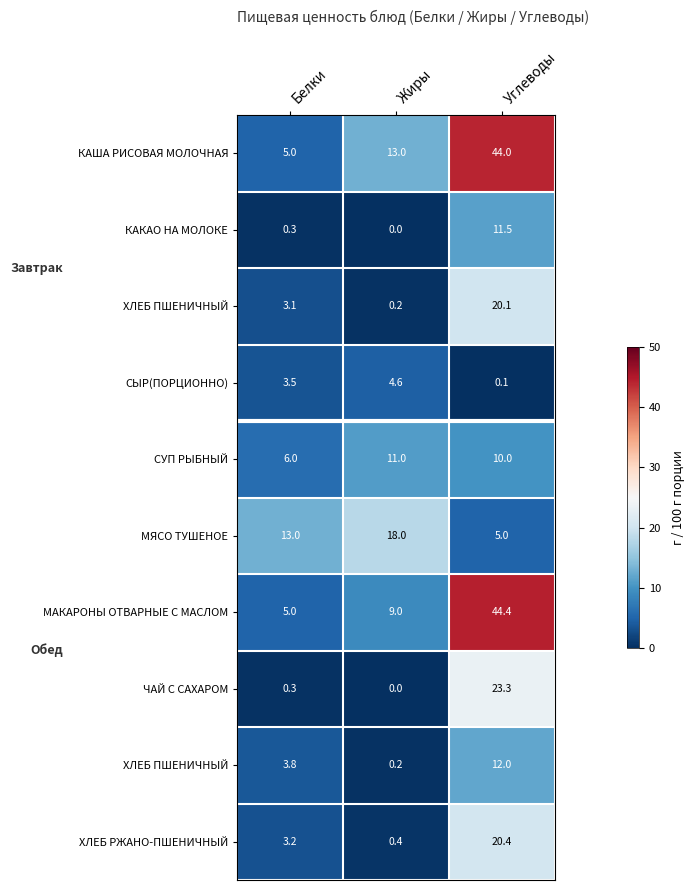

What is the spread (max minus min) of values at Белки?

12.7